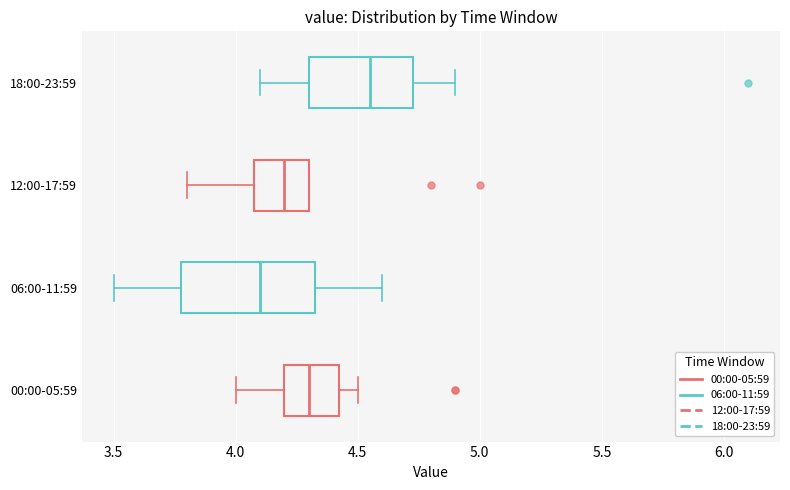

Where does the median line of the box for 18:00-23:59 sit on the x-axis? The values are not printed on the chart, so give them approximately, as read against the axis.

4.55